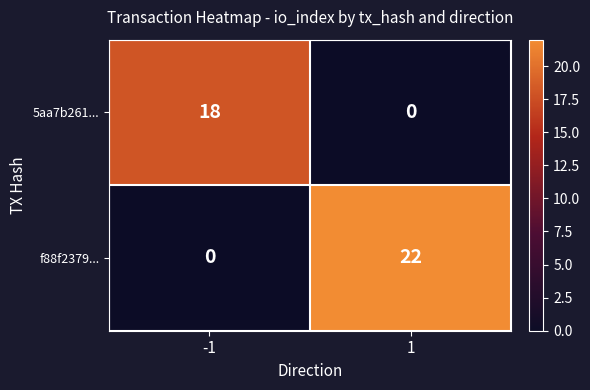

Reading right to left, what are all the values shown in this chart?

5aa7b261...: 1=0	-1=18
f88f2379...: 1=22	-1=0